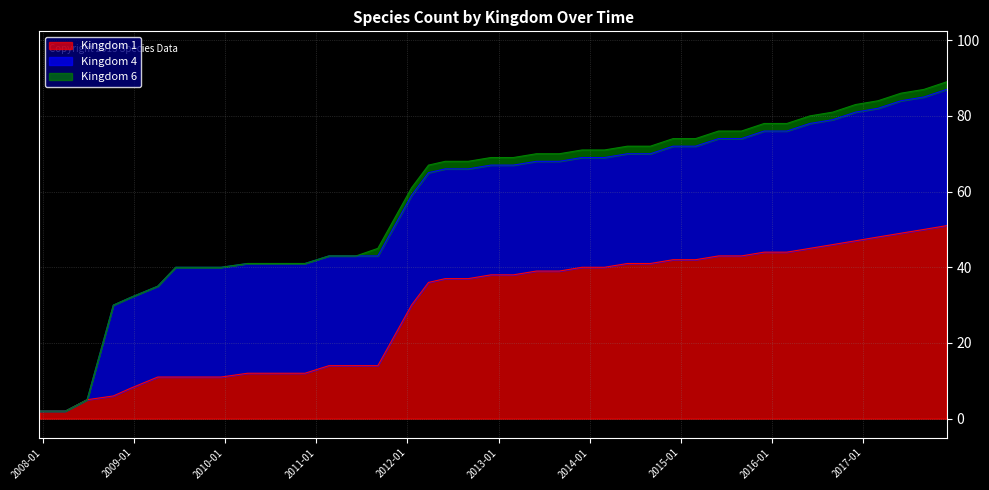

What is the minimum value for Kingdom 1?

2